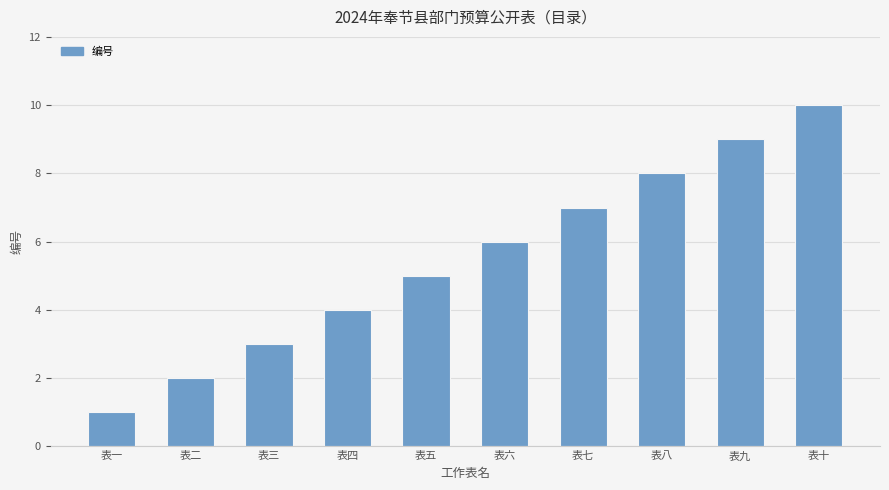

Reading left to right, what are all the values shown in this chart?

表一=1	表二=2	表三=3	表四=4	表五=5	表六=6	表七=7	表八=8	表九=9	表十=10